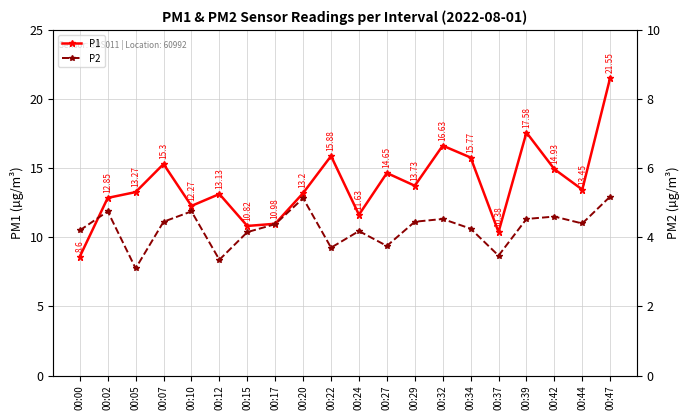

Between 00:07 and 00:34, which is larger?

00:34